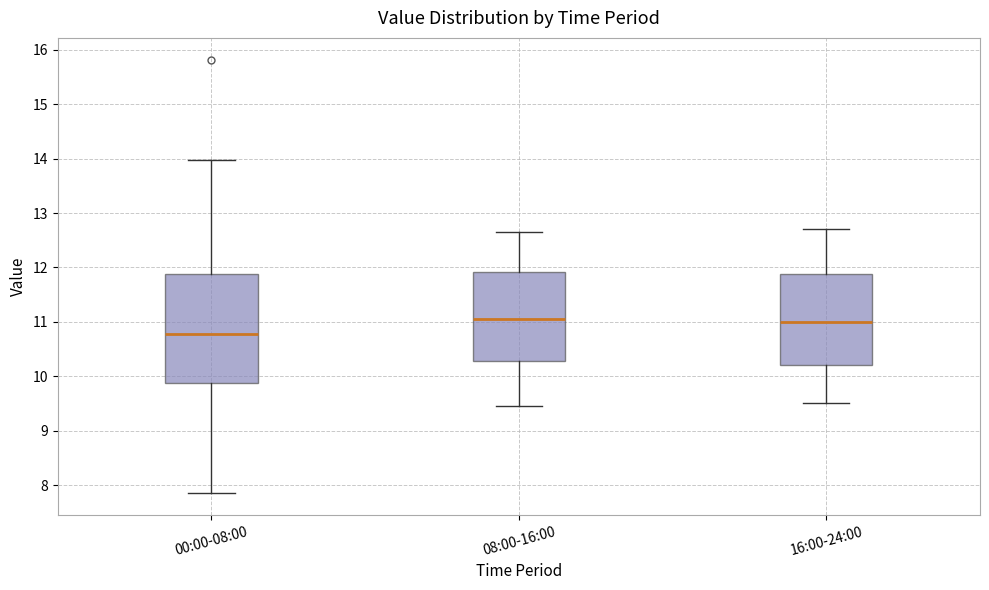

Reading left to right, transcribe this box plot: for each box, give where its median line is, the range the box spans, and where its two whiskers end, as read against the y-axis. The values are not printed on the chart, so give them approximately, as read against the axis.

00:00-08:00: median 10.8, box 9.9 to 11.9, whiskers 7.9 to 14.0
08:00-16:00: median 11.1, box 10.3 to 11.9, whiskers 9.5 to 12.7
16:00-24:00: median 11.0, box 10.2 to 11.9, whiskers 9.5 to 12.7